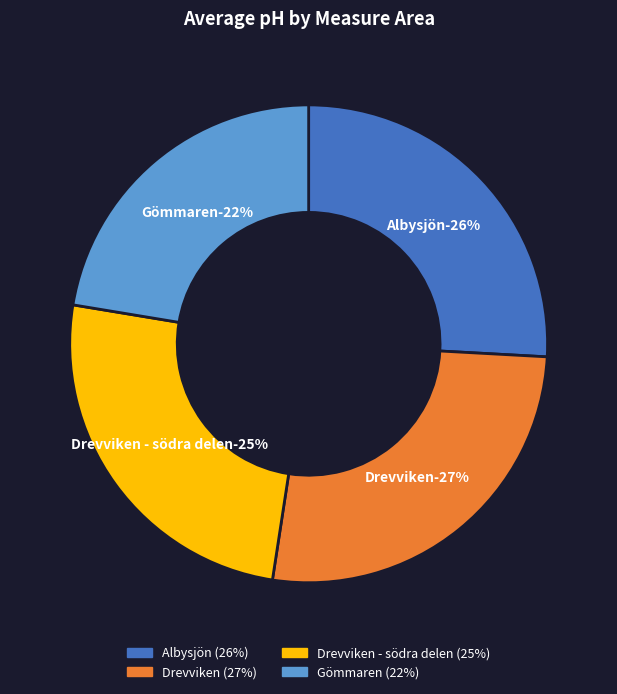

To the nearest percent, what is the average slice percentage?

25%